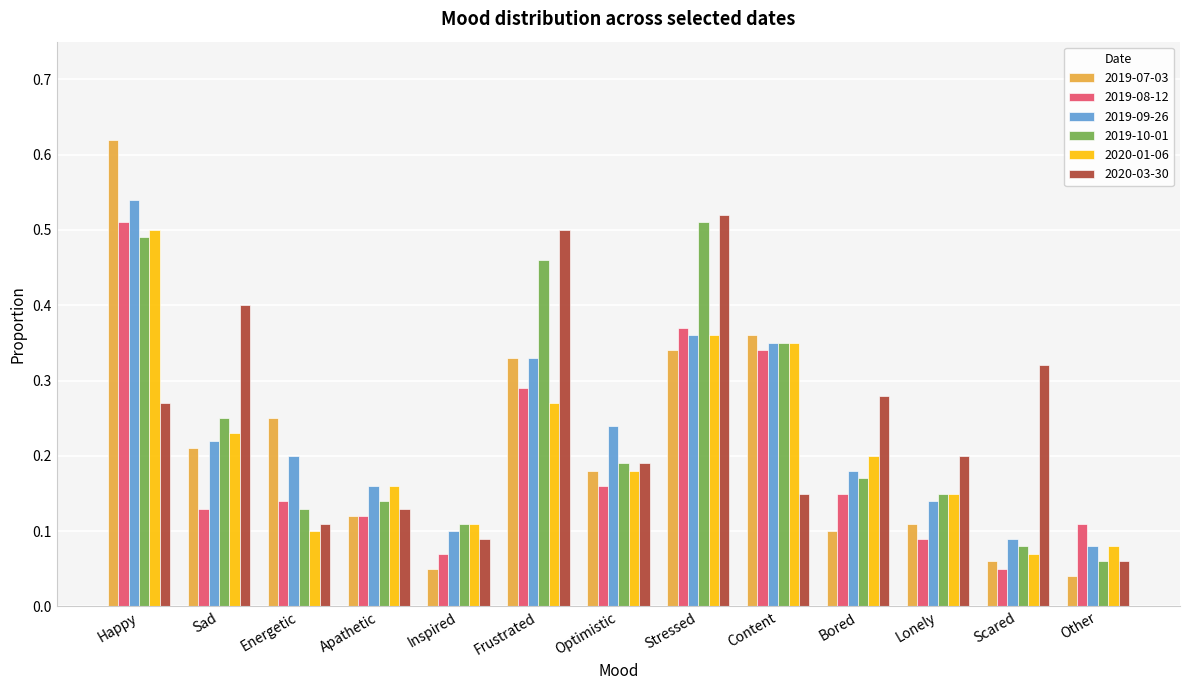

The 2019-08-12 series shows 0.2 at Optimistic. True or false?

True